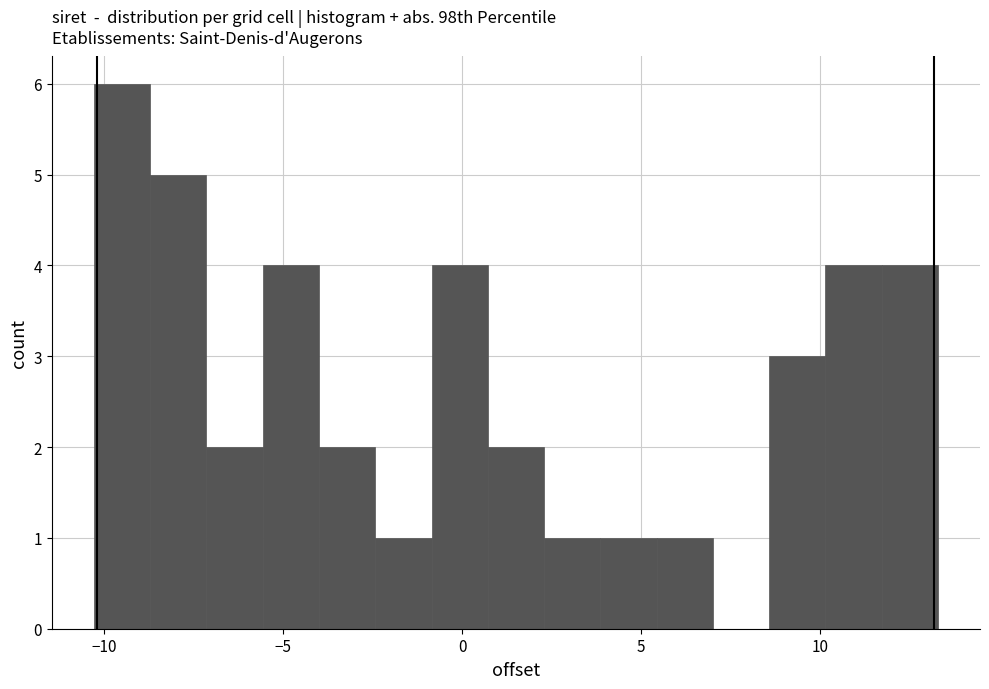

Around what value on the x-axis is the tallest bar? Give the approximate position of its centre, as read against the axis.

-9.5